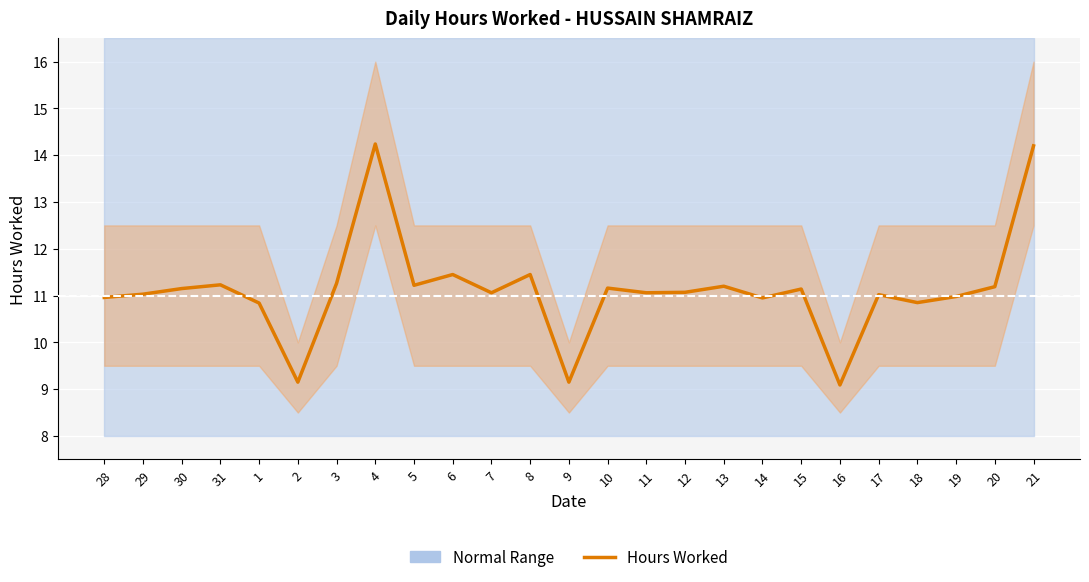

What is the value of the 20th point from the left?

9.1